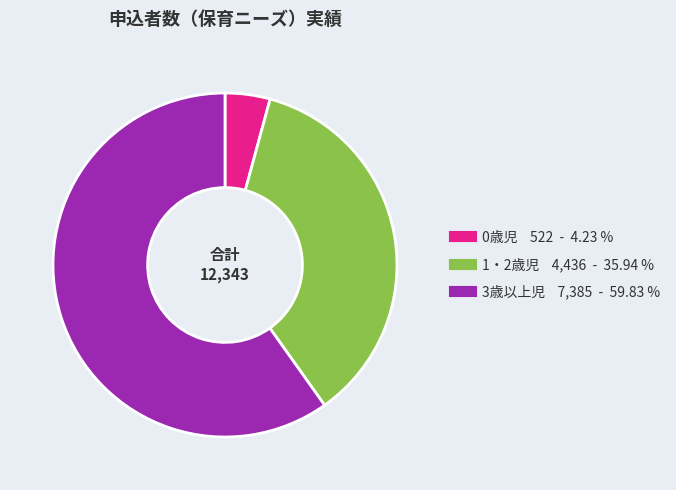

What is the largest slice in the pie chart?

3歳以上児